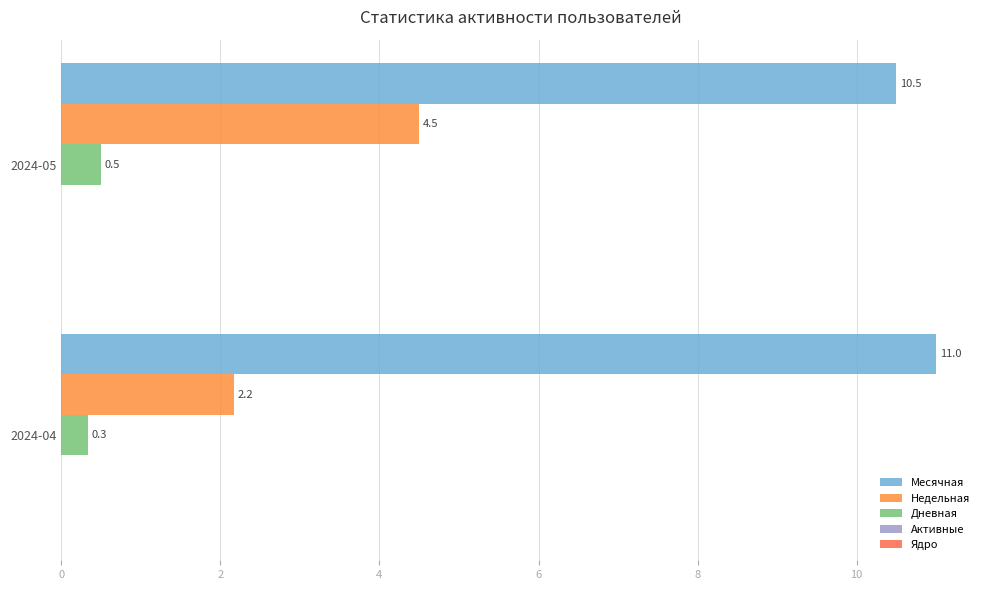

Count the number of categories in the chart.

2